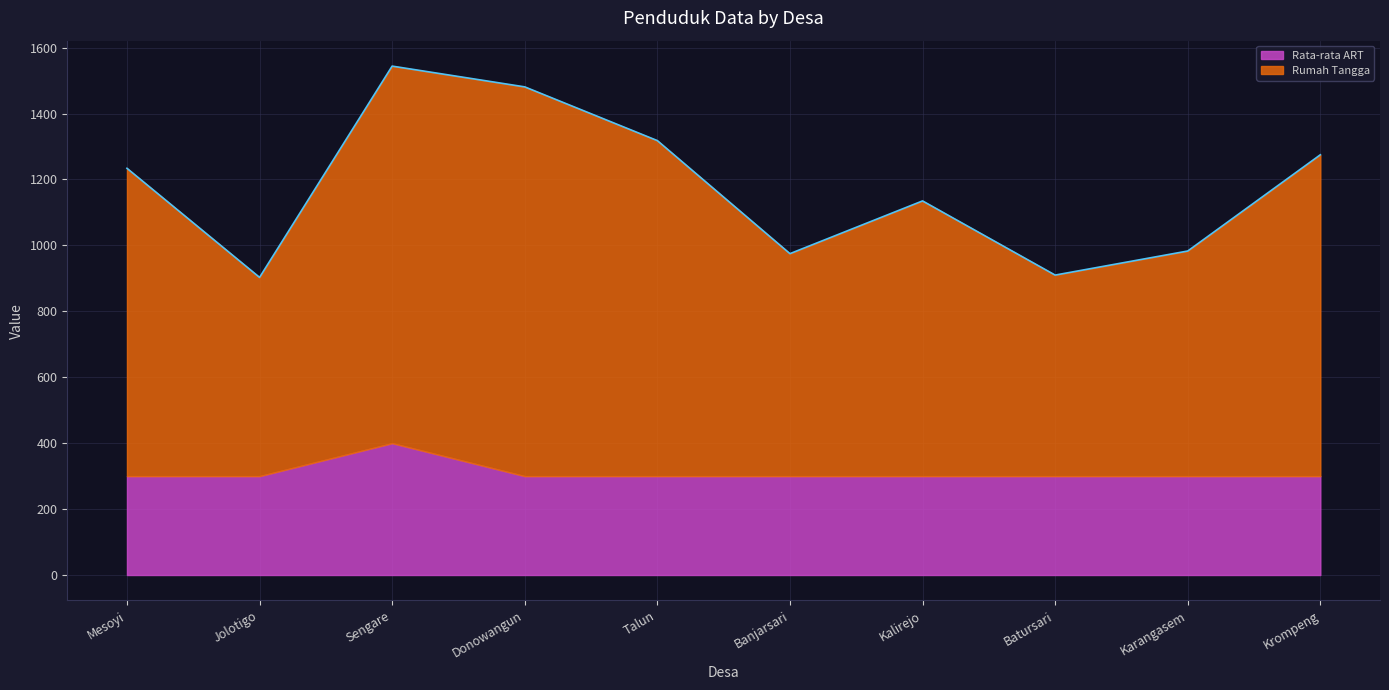

What is the ratio of the value at Jolotigo to the value at Banjarsari?

0.9